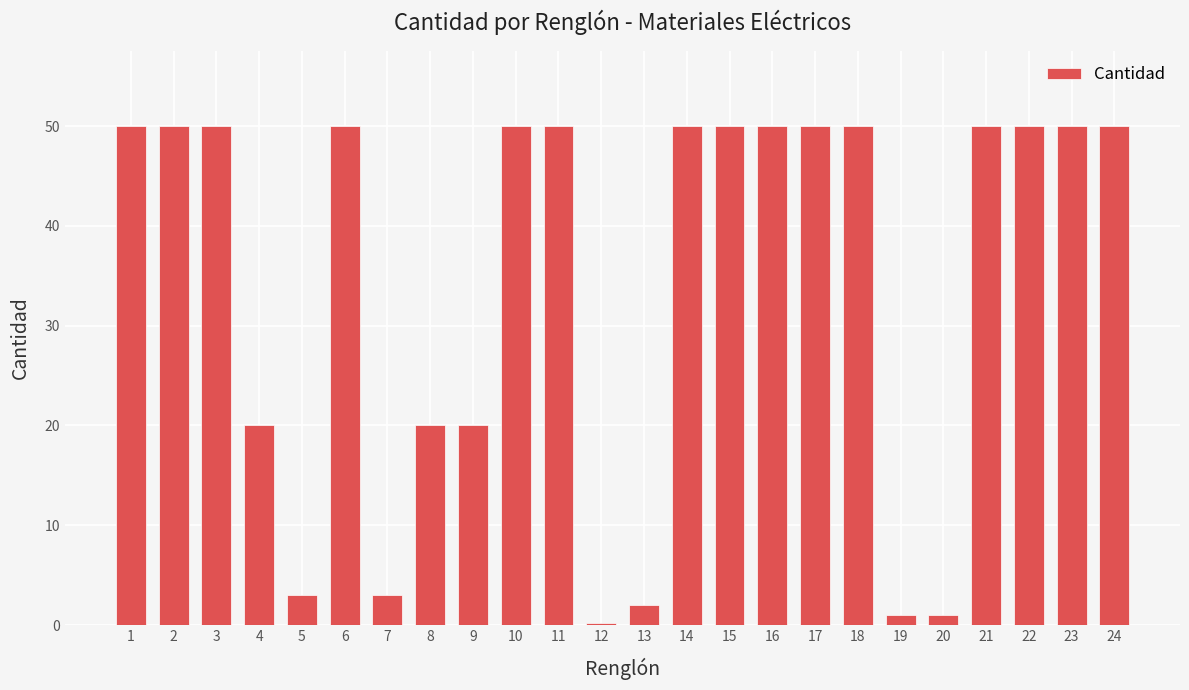

True or false: the data shows 3.0 at 7.

True